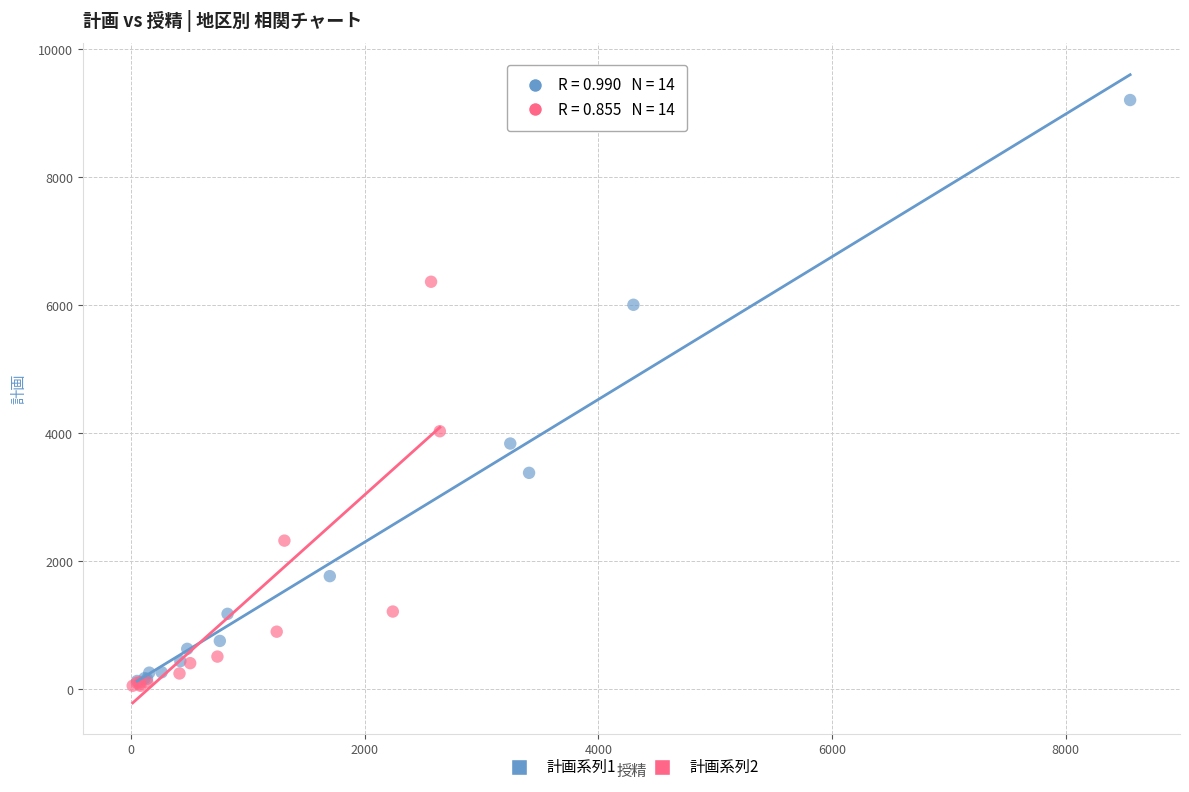

Which series has the largest Y range (max minus min)?

計画系列1